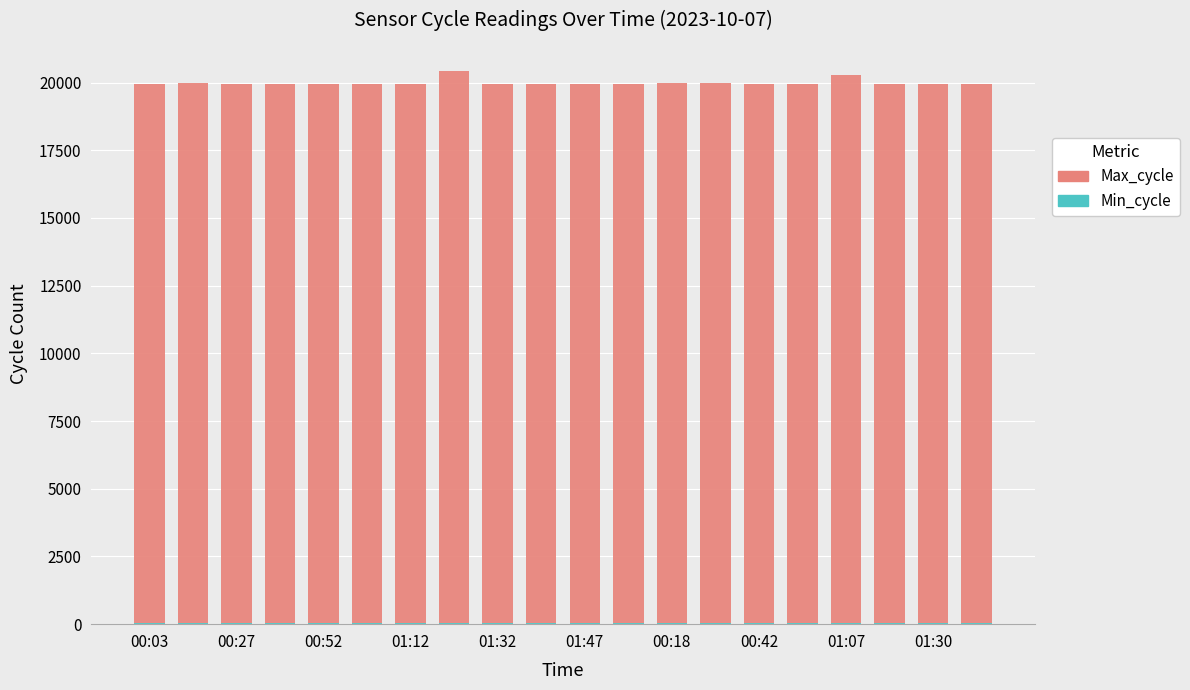

How many data points does each series have?

20